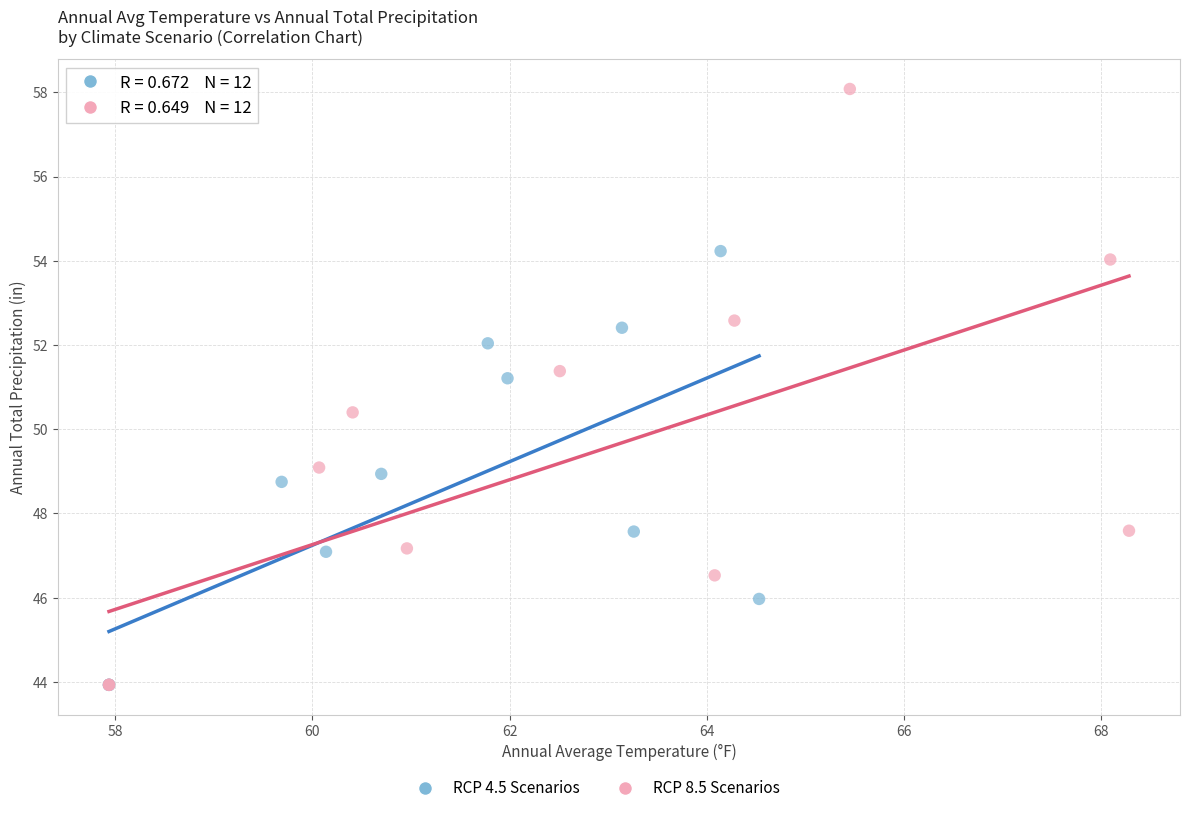

Which series reaches the maximum Y coordinate?

RCP 8.5 Scenarios